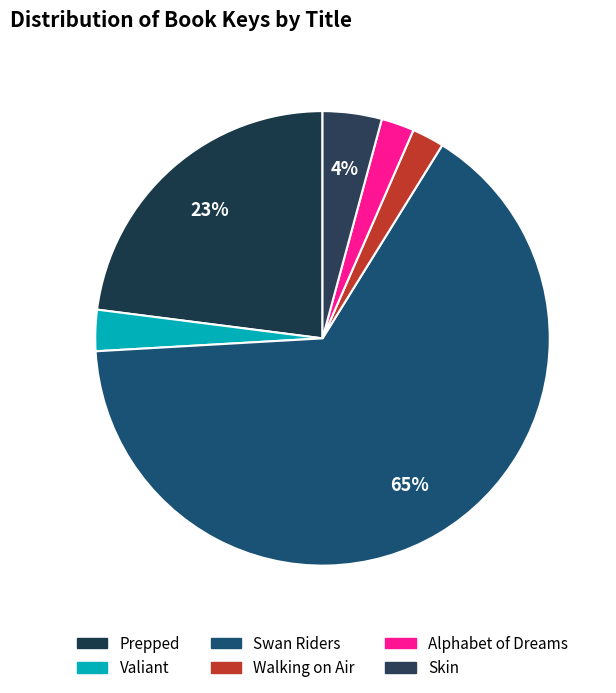

Which slice is the largest?

Swan Riders